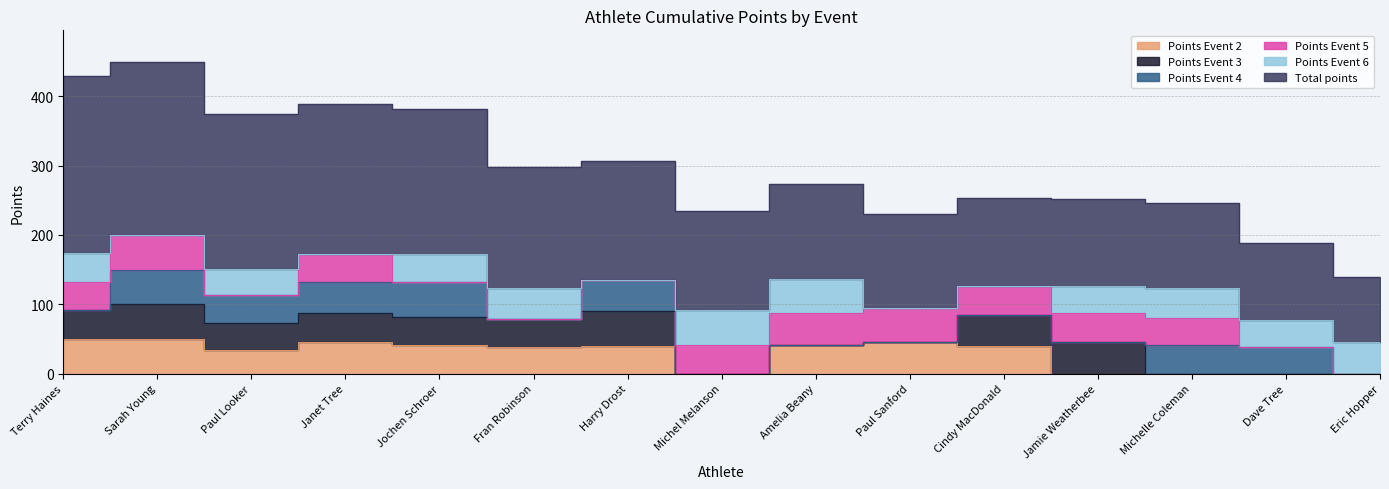

At which category is the sum across all series the highest?

Sarah Young